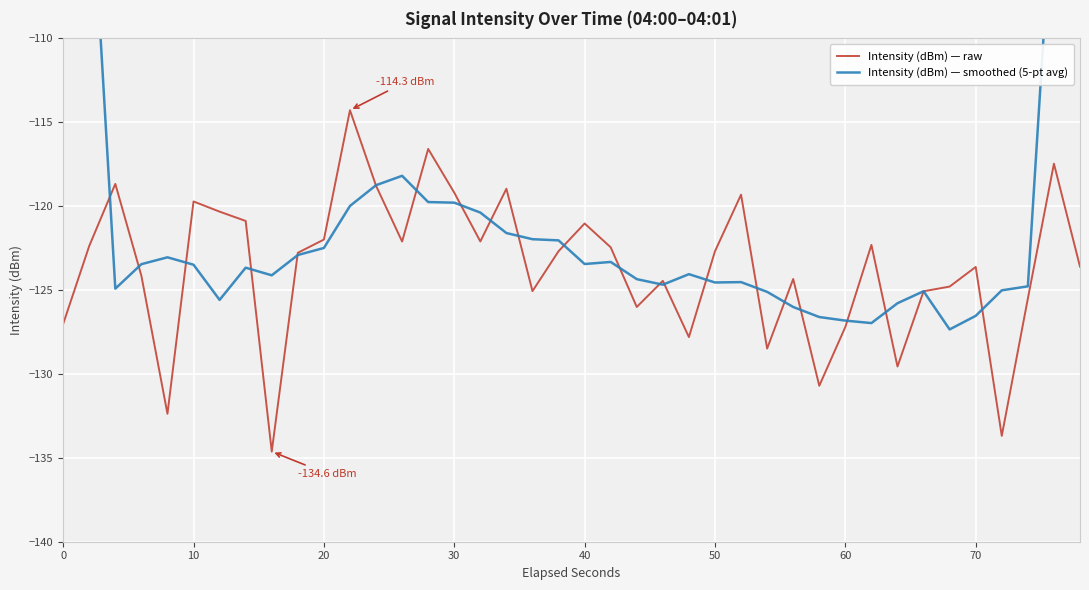

What is the highest value of the Intensity (dBm) — raw series?

-114.3